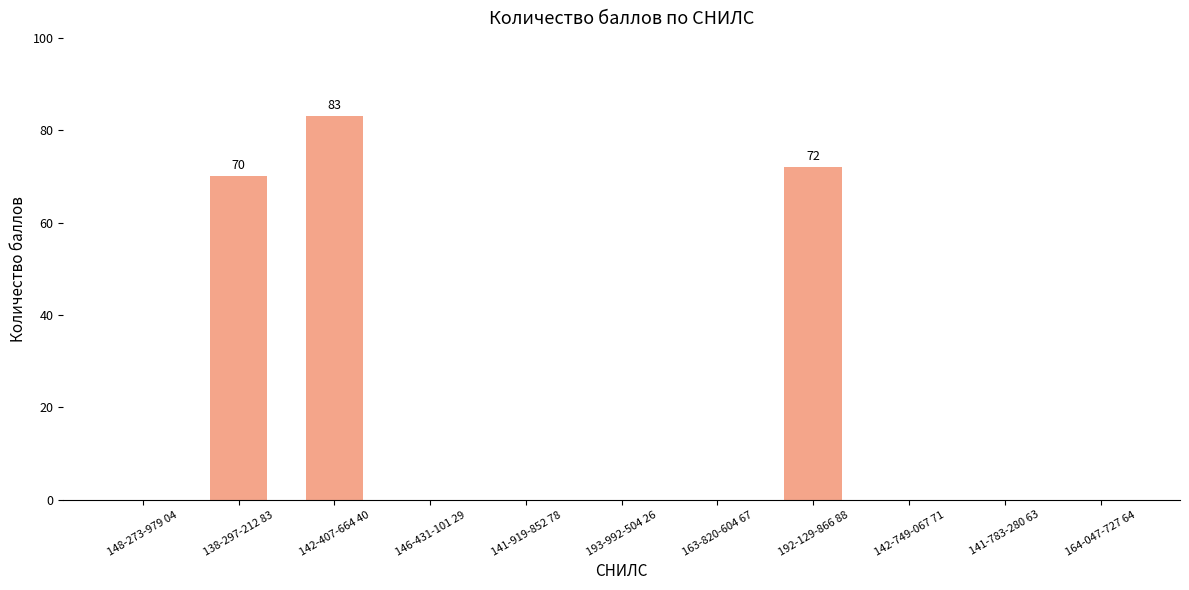

Reading left to right, transcribe all the data shown in this chart.

148-273-979 04=0	138-297-212 83=70	142-407-664 40=83	146-431-101 29=0	141-919-852 78=0	193-992-504 26=0	163-820-604 67=0	192-129-866 88=72	142-749-067 71=0	141-783-280 63=0	164-047-727 64=0